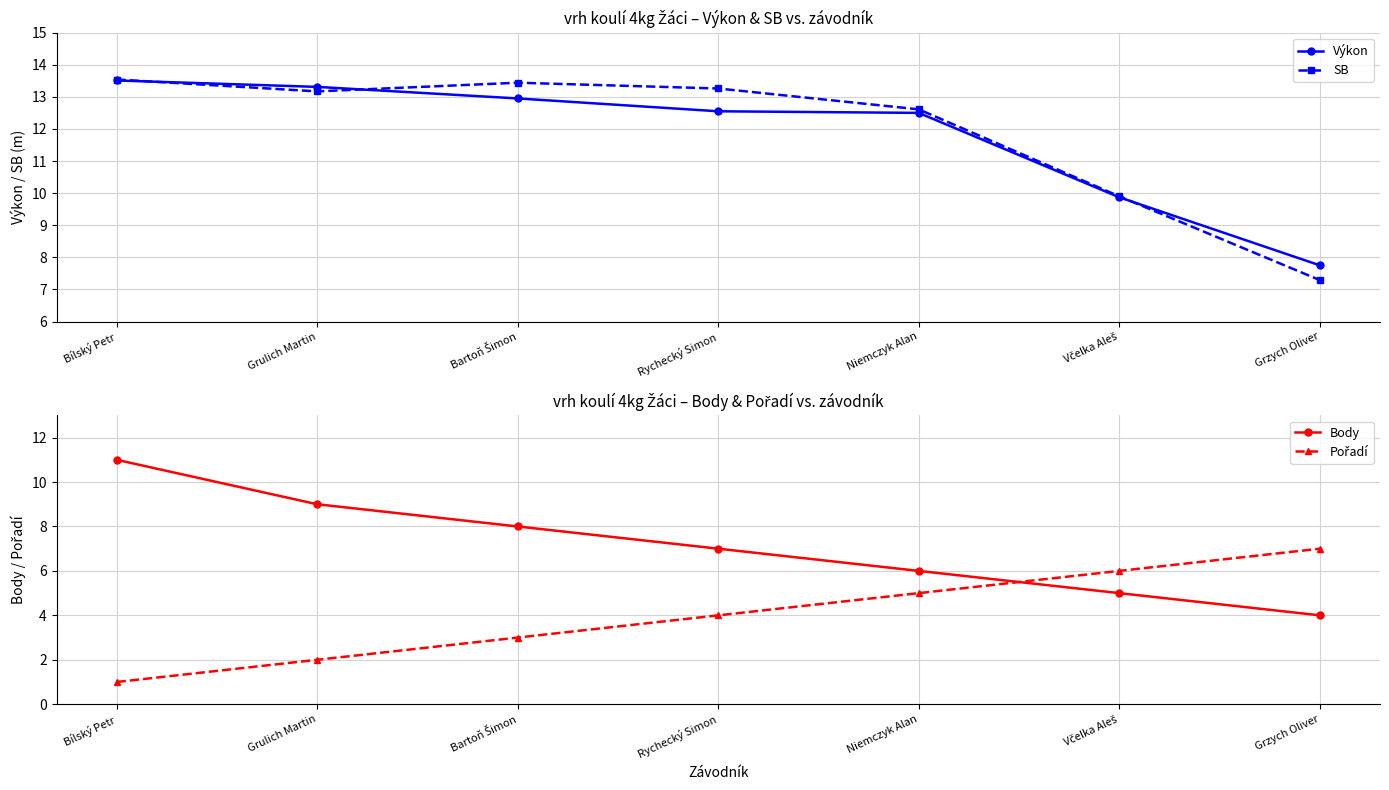

What is the value of the Body point at the 5th from the left?

6